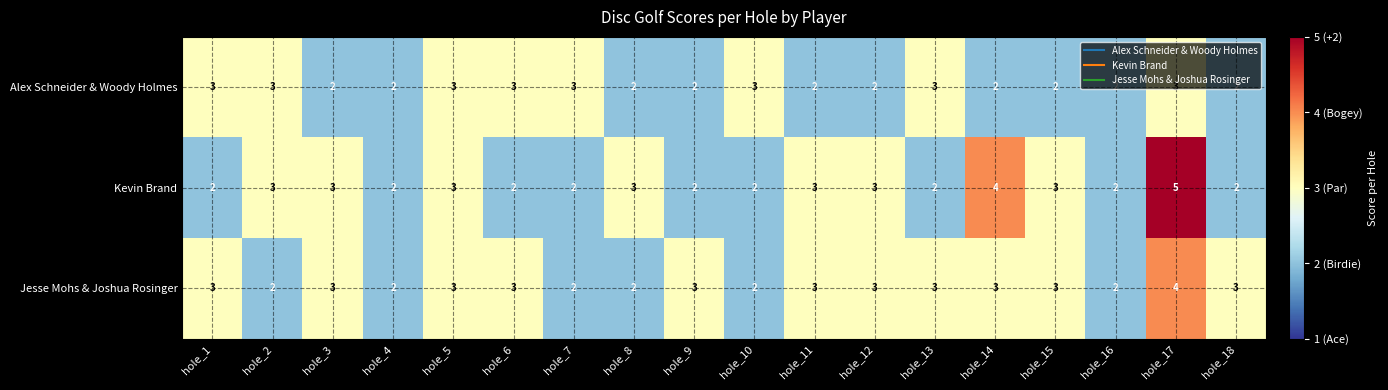

How many distinct data groups are displayed?

3